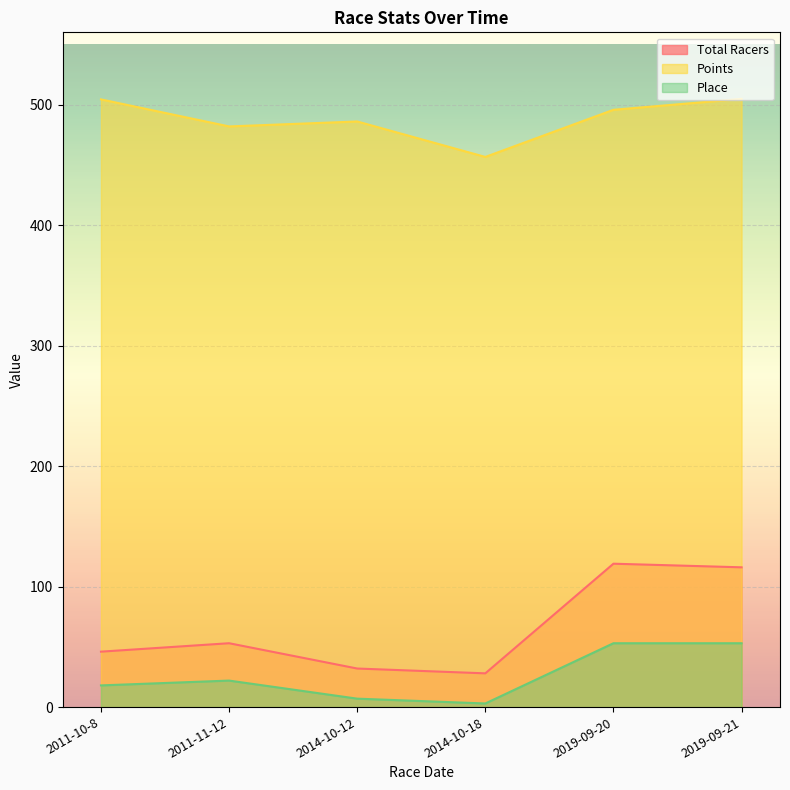

What value does the Points series have at 2011-10-8?

504.3